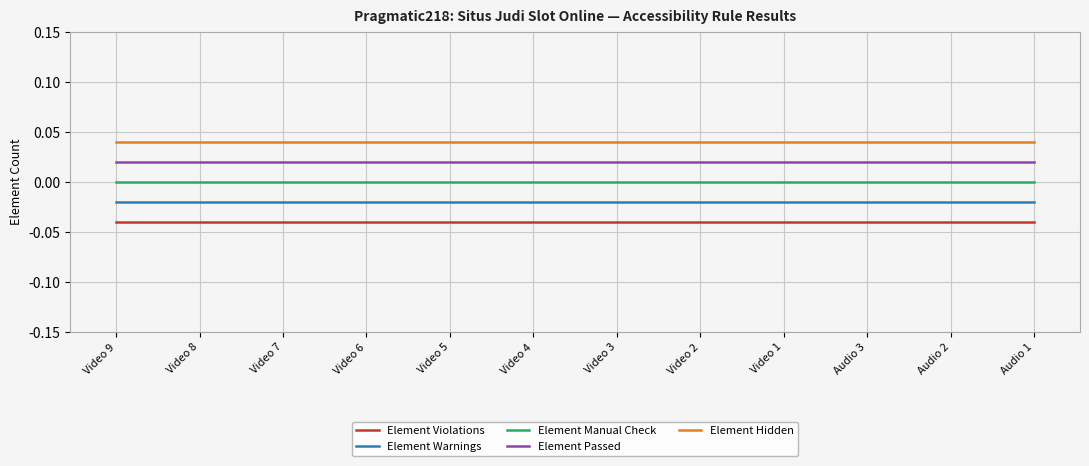

At which label is Element Manual Check closest to 0?

Video 9